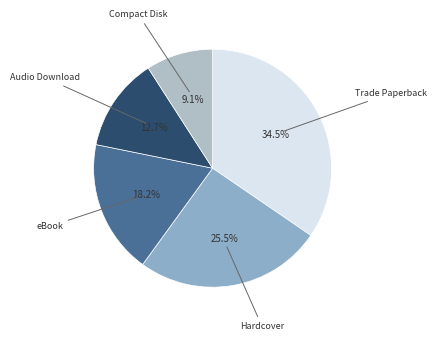

How many slices are in this pie chart?

5